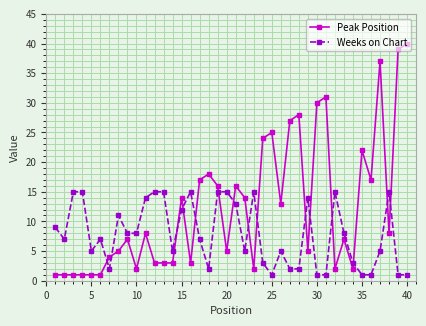

Which series has the largest total across all categories?

Peak Position